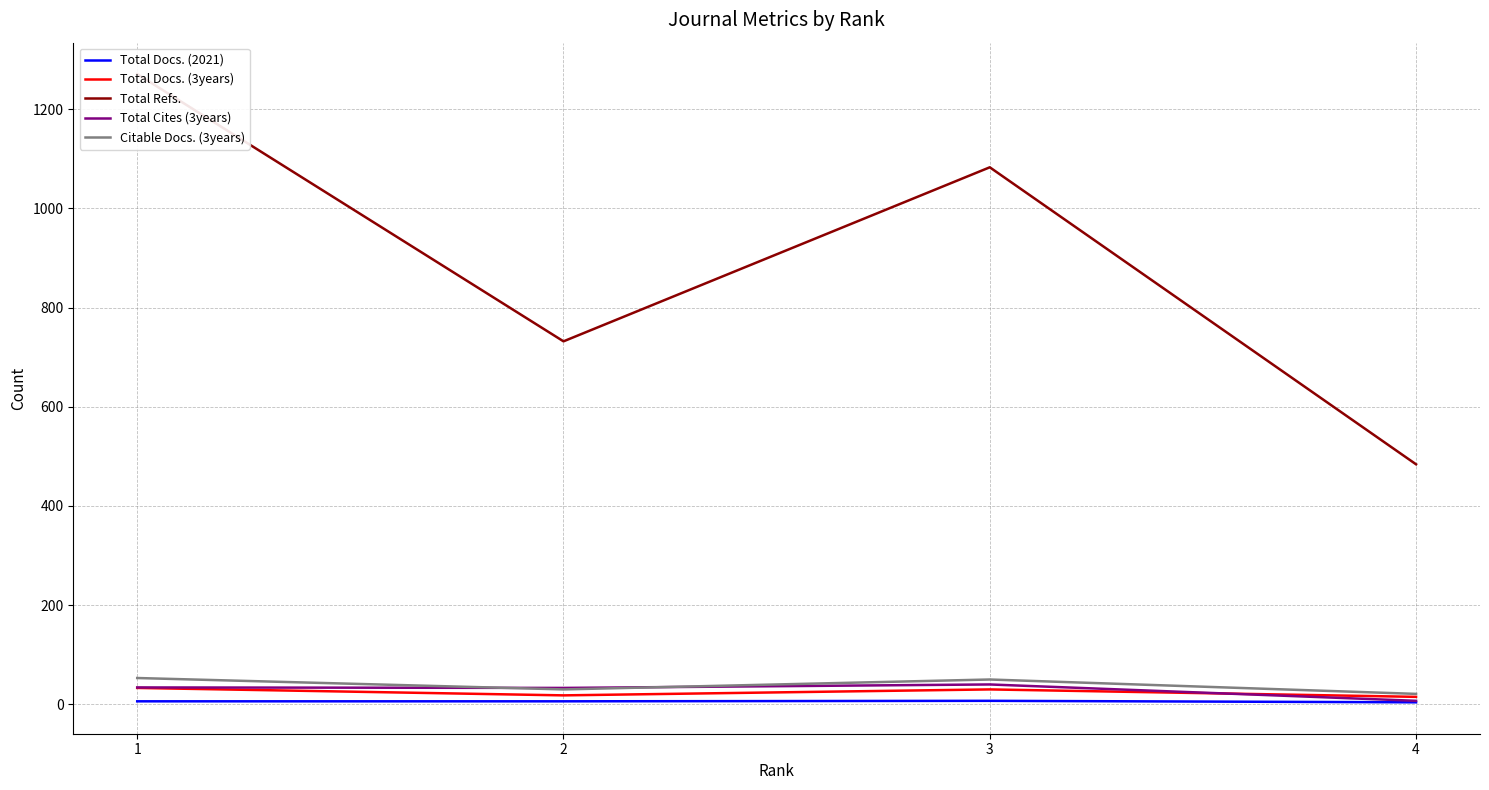

Is it true that Total Docs. (2021) equals 4 at 1?

False